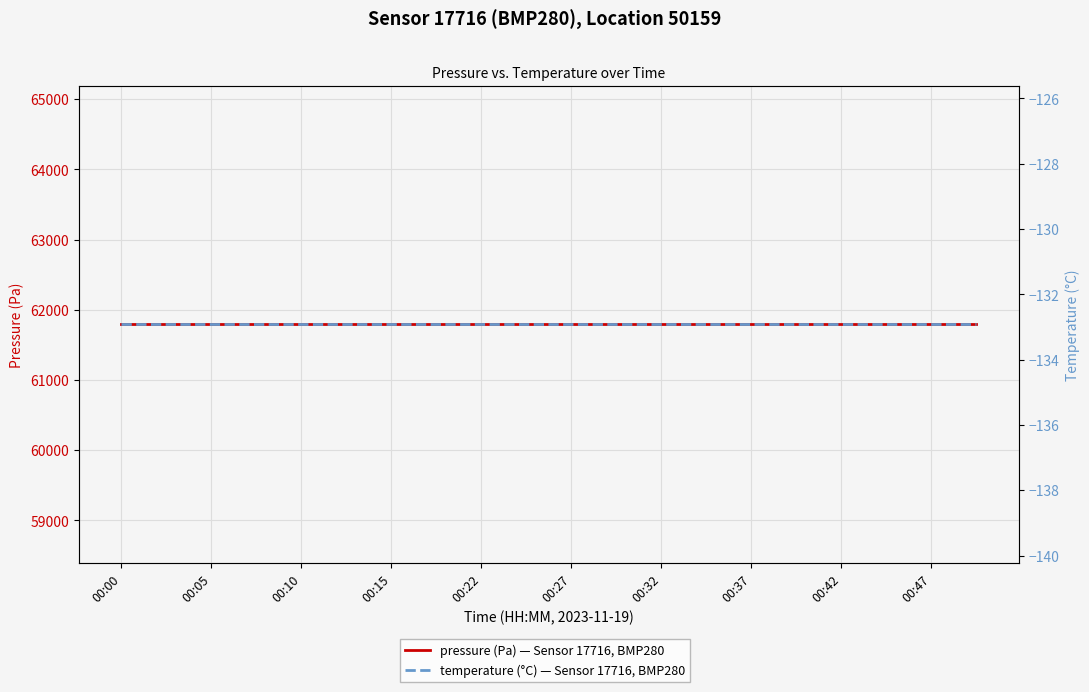

Which category has the highest value in the pressure series?

00:00